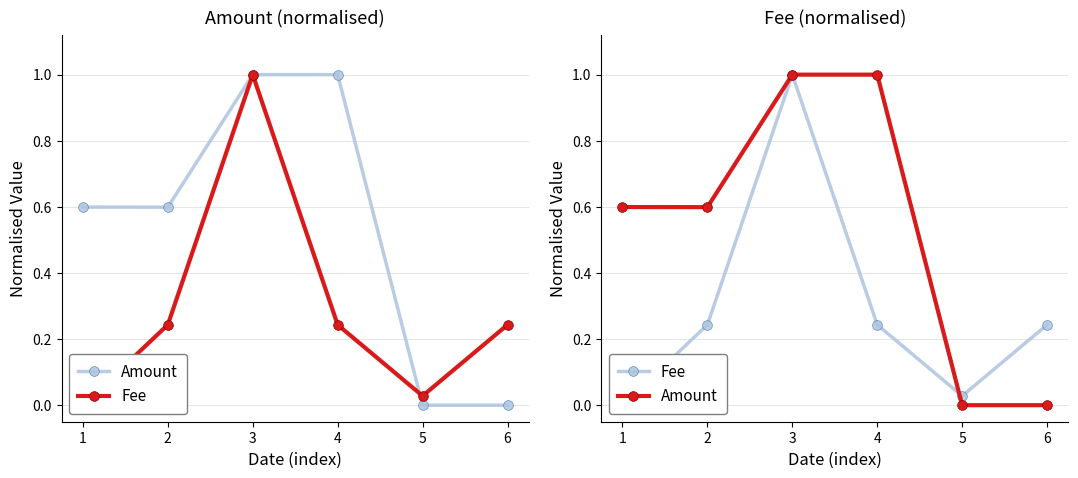

What is the sum of all Fee values?

1.8